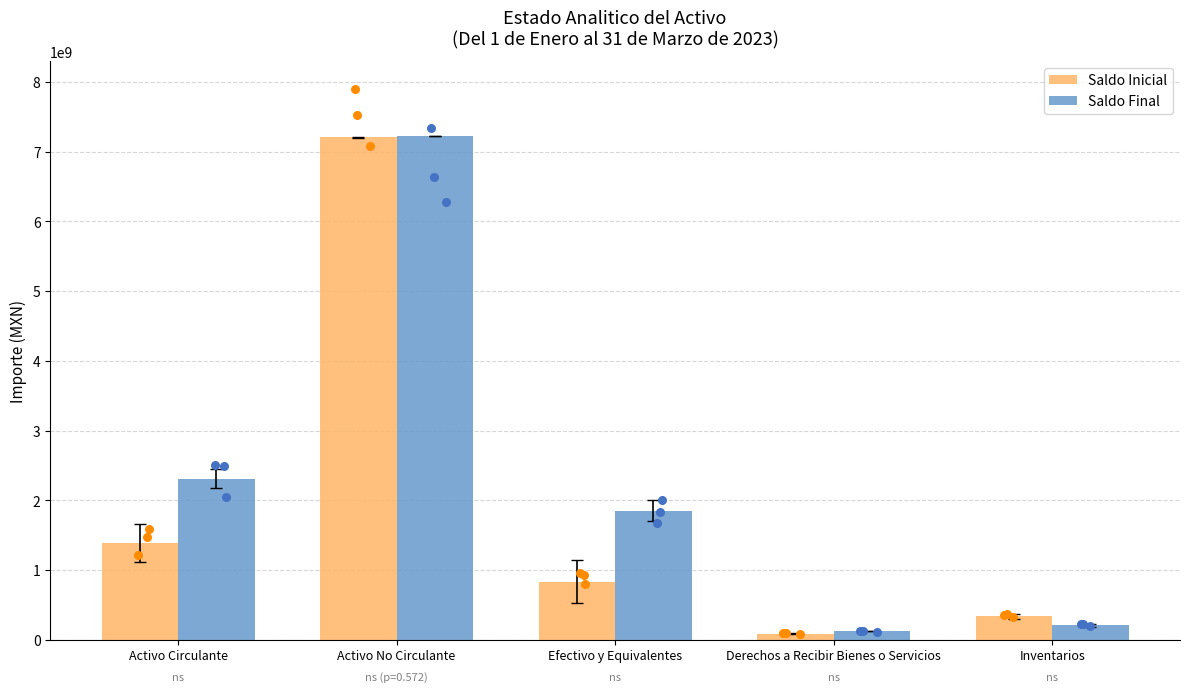

Which series has the largest total across all categories?

Saldo Final